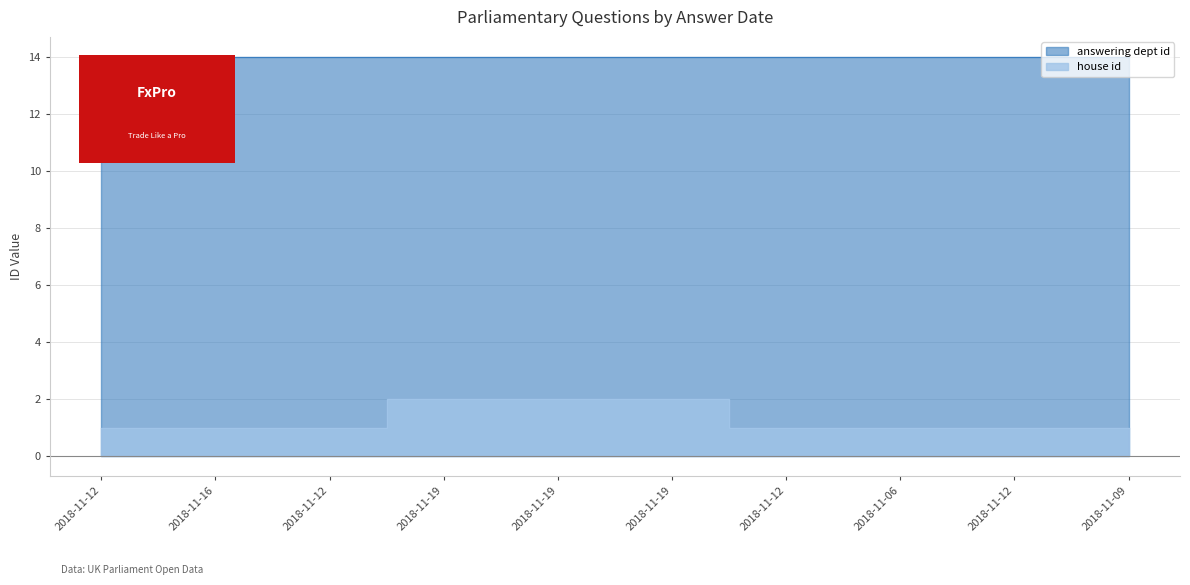

The chart shows a value of 3 at 2018-11-19. True or false?

False